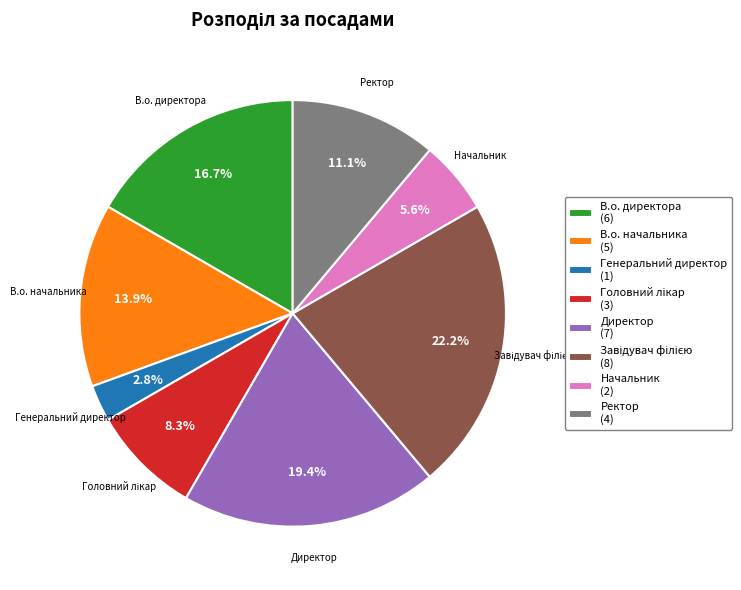

To the nearest percent, what portion does В.о. директора represent?

17%